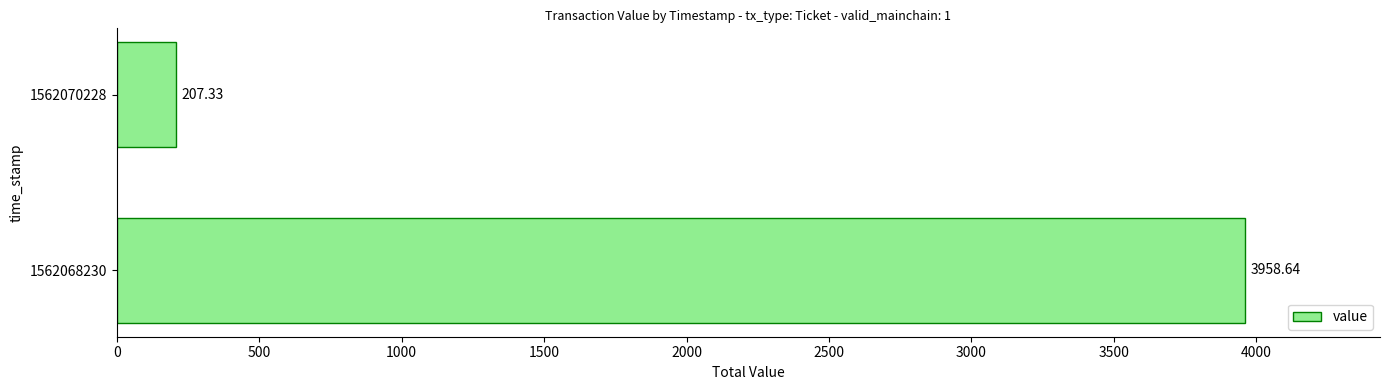

What is the sum of all values?

4166.0